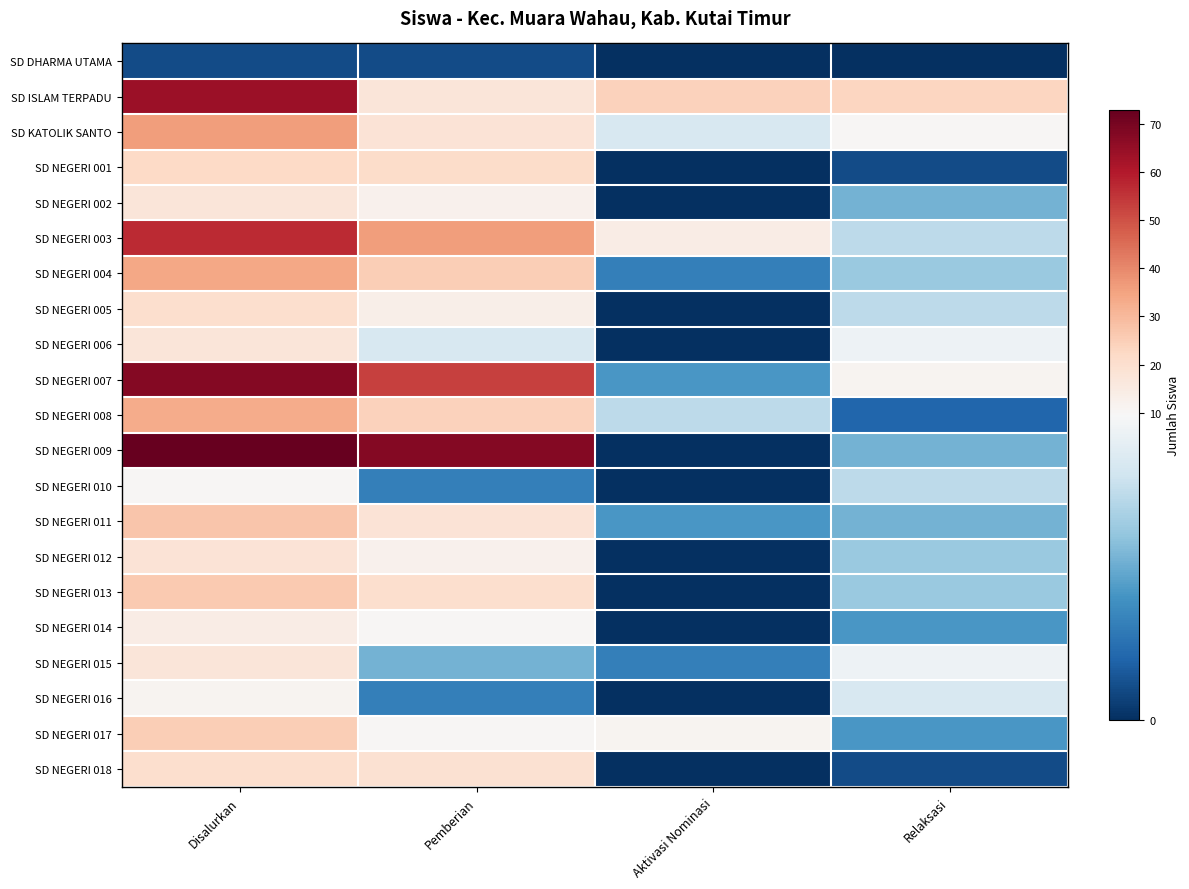

What is the total value across all series at Relaksasi?

136